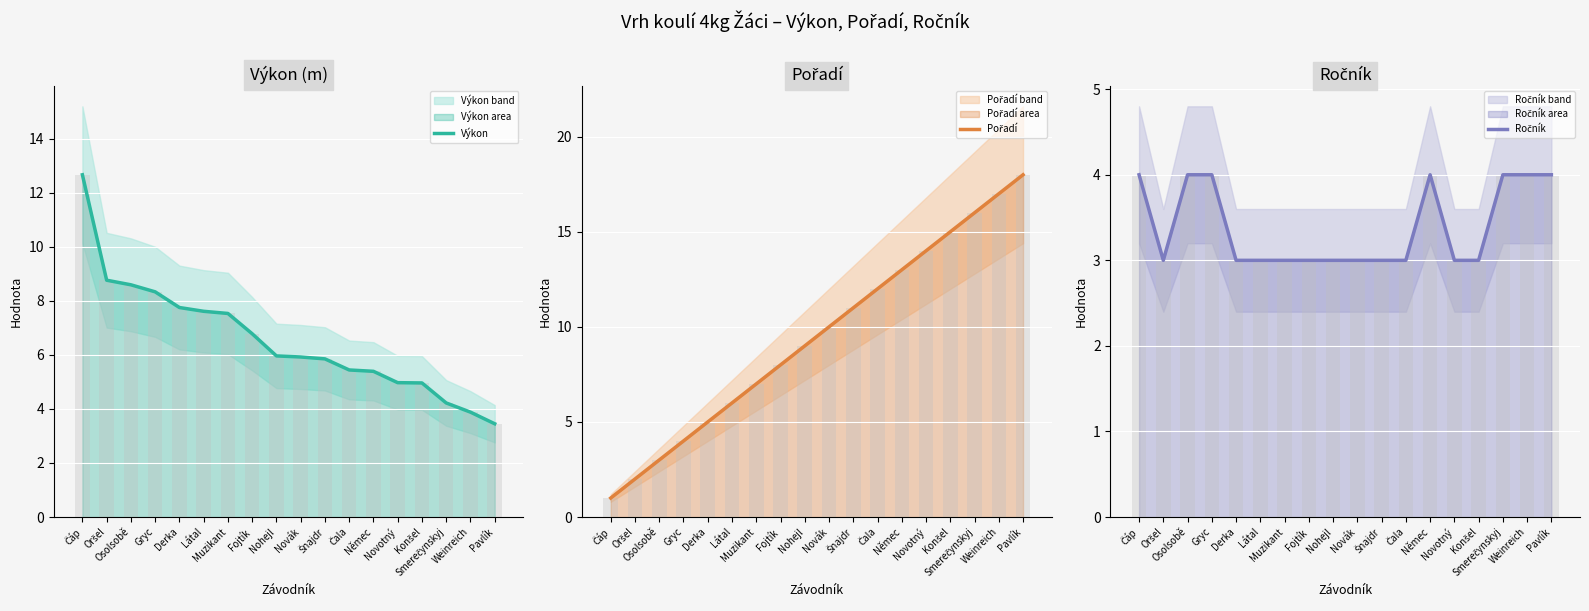

What is the average value of the Ročník series?

3.4